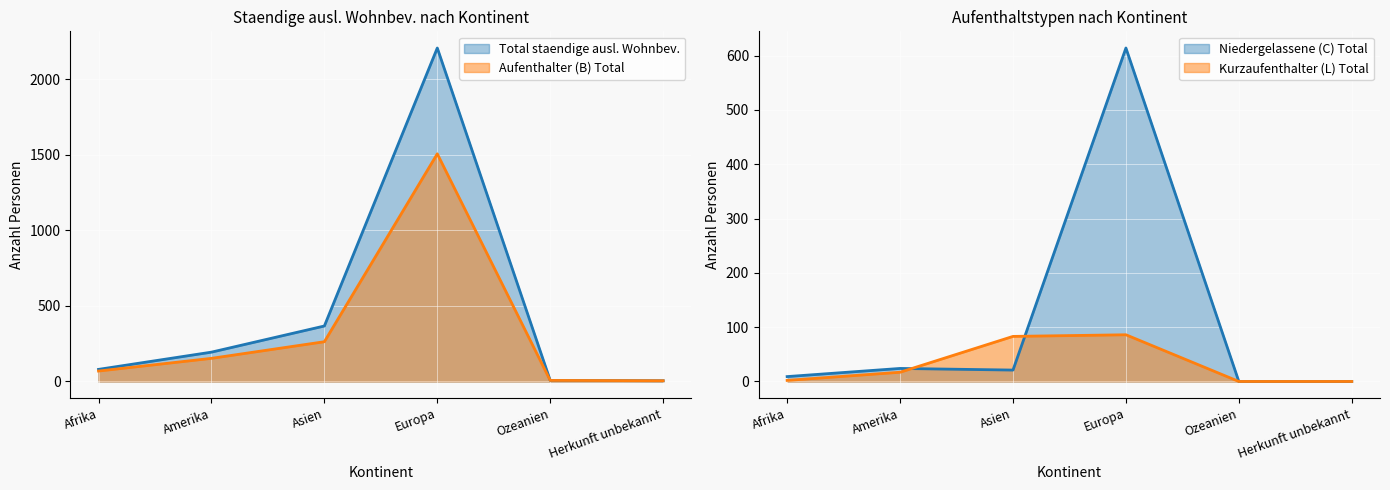

What is the average value of the Aufenthalter (B) Total series?

334